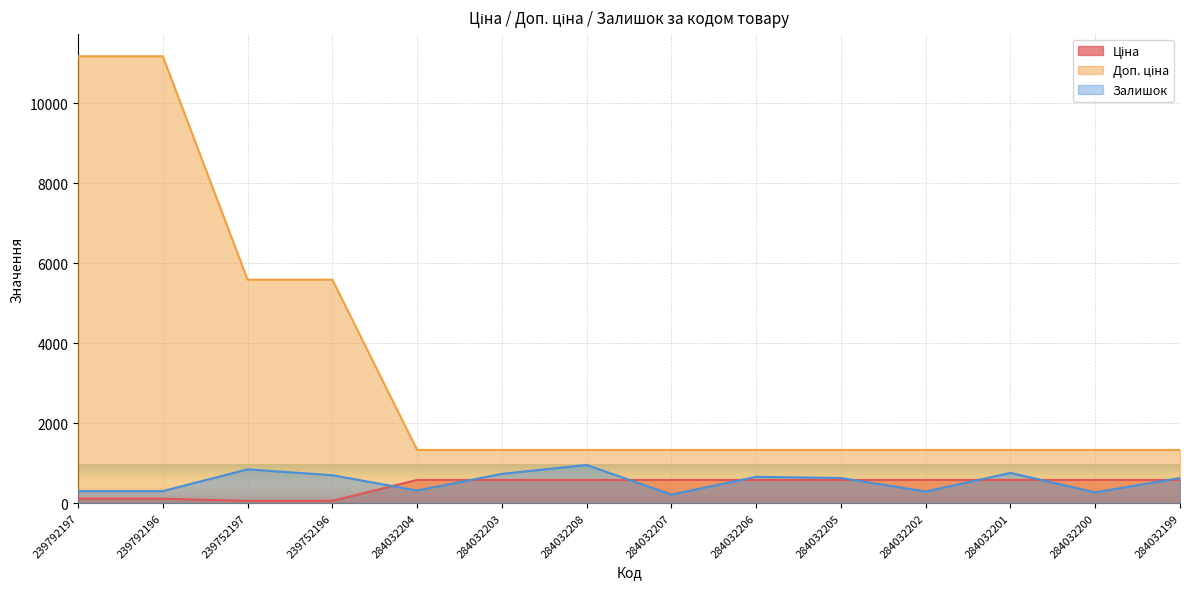

Is it true that Залишок equals 628.0 at 284032205?

True